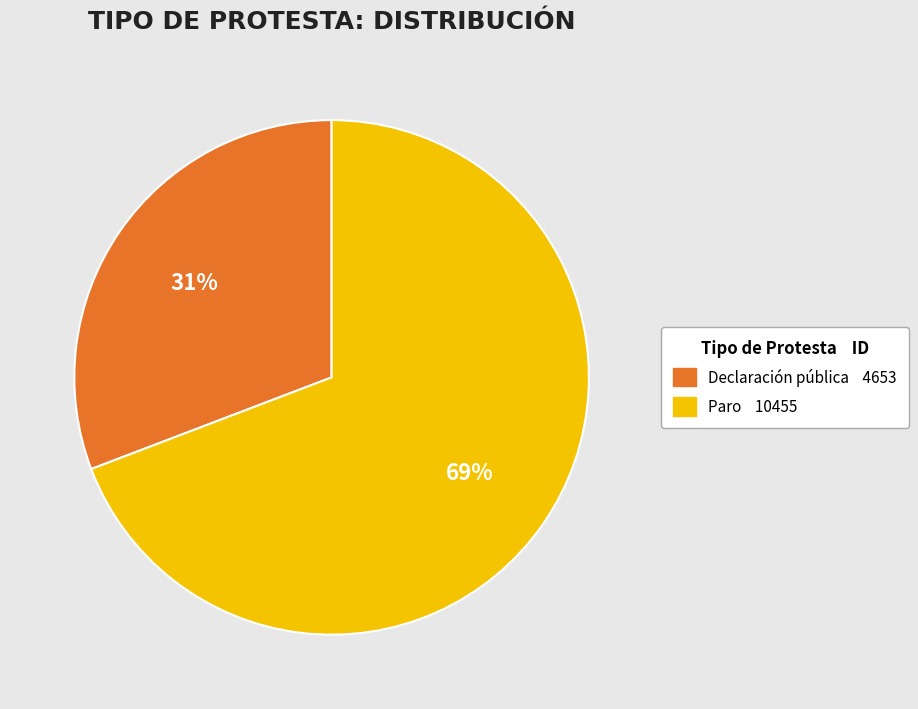

To the nearest percent, what percentage of the pie is Declaración pública?

31%